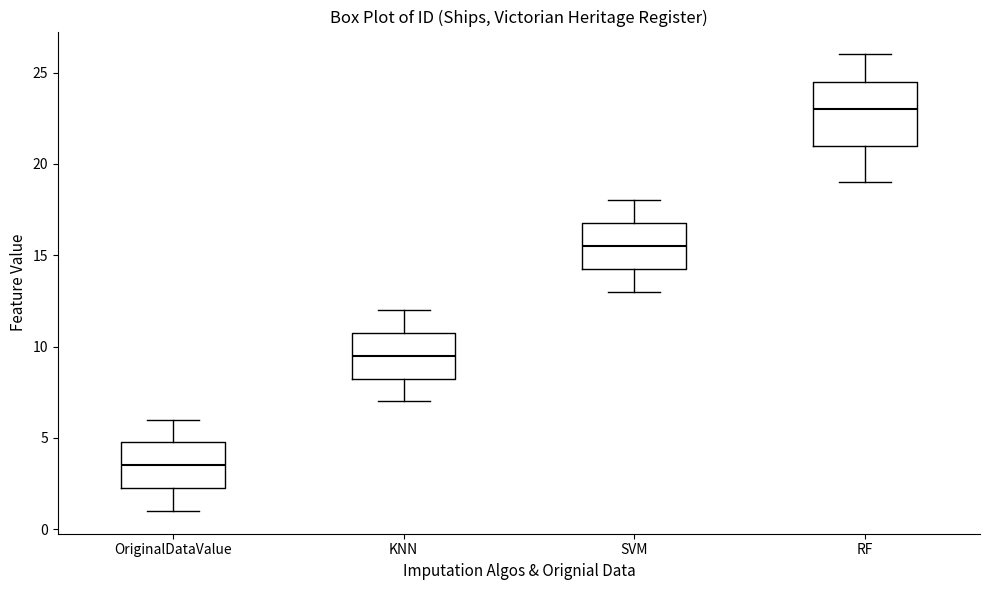

Reading left to right, transcribe this box plot: for each box, give where its median line is, the range the box spans, and where its two whiskers end, as read against the y-axis. The values are not printed on the chart, so give them approximately, as read against the axis.

OriginalDataValue: median 3.5, box 2.5 to 5.0, whiskers 1.0 to 6.0
KNN: median 9.5, box 8.5 to 11.0, whiskers 7.0 to 12.0
SVM: median 15.5, box 14.5 to 17.0, whiskers 13.0 to 18.0
RF: median 23.0, box 21.0 to 24.5, whiskers 19.0 to 26.0